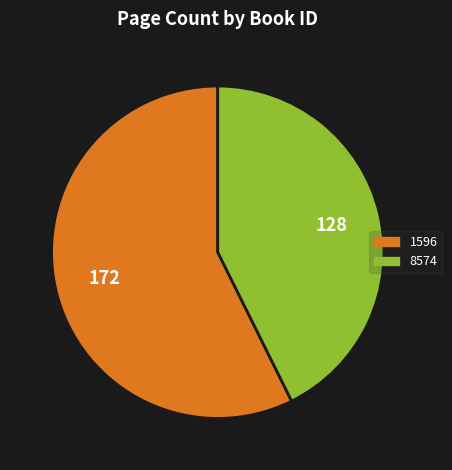

Which category has the biggest portion of the pie?

1596